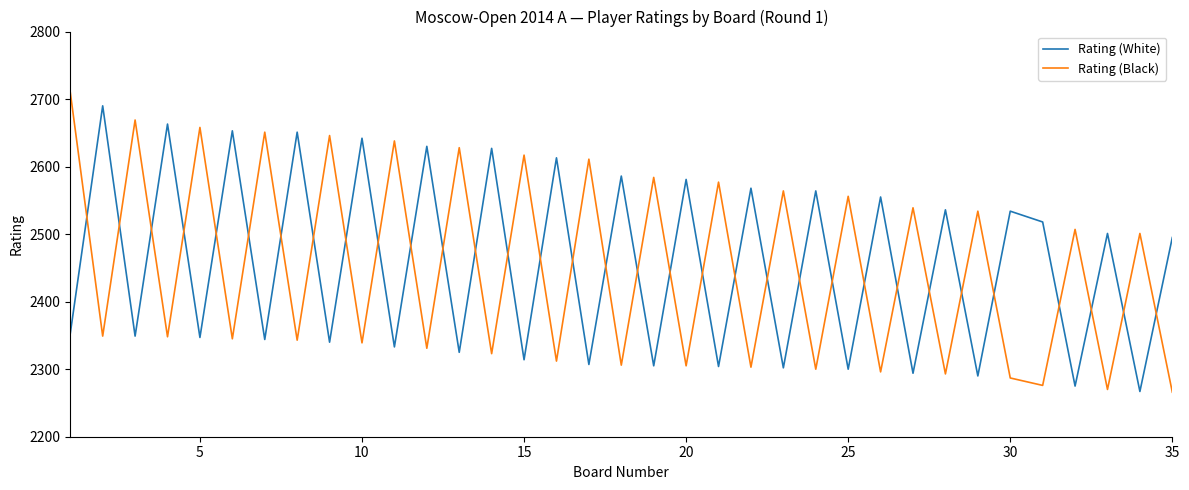

Which series ends up on top after the final intersection of Rating (Black) and Rating (White)?

Rating (White)